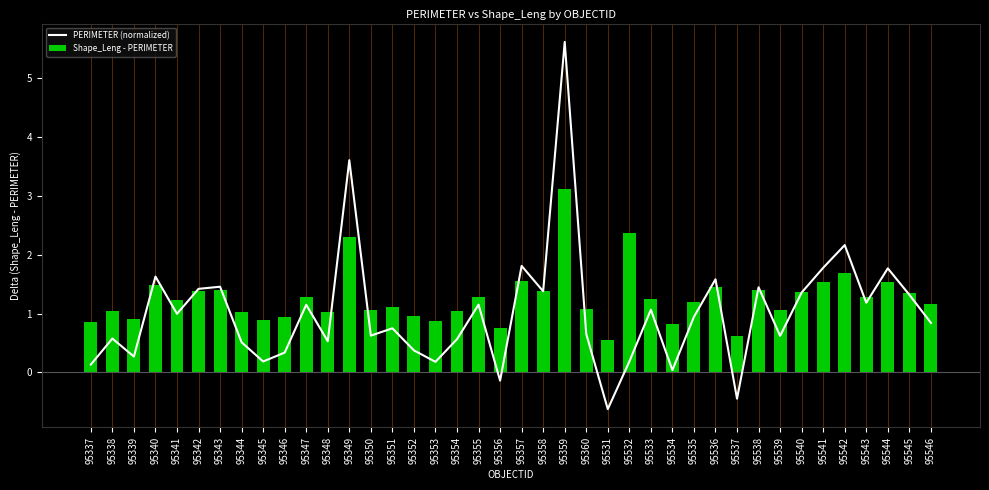

Between 95340 and 95360, which series saw the biggest shift?

PERIMETER (normalized)